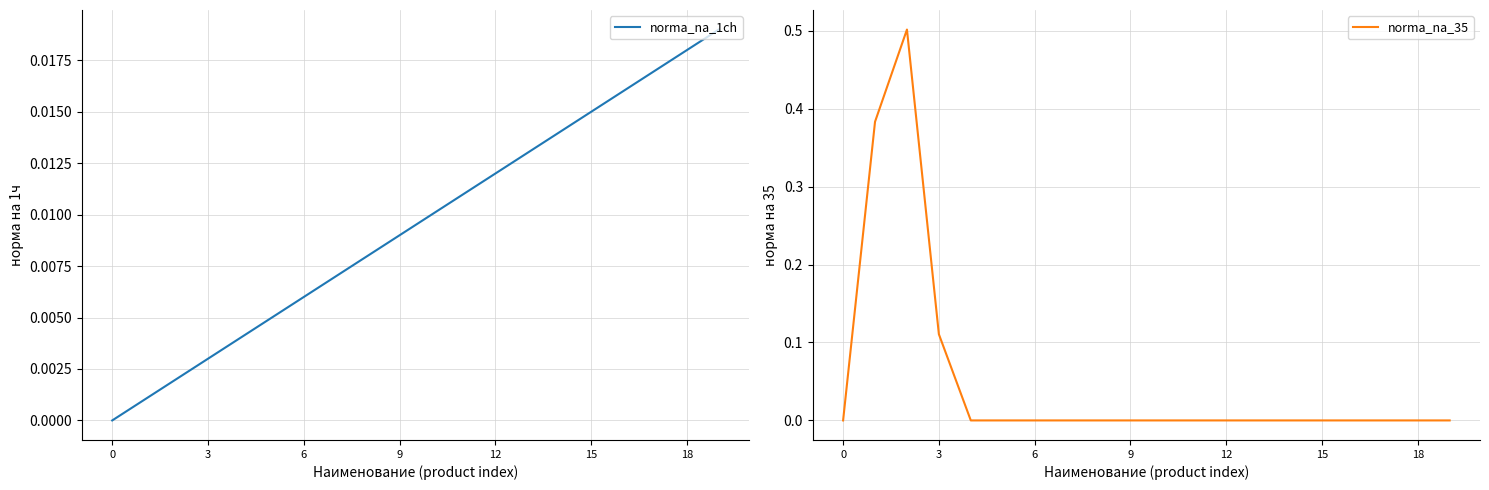

At how many categories does at least one series exceed 0?

19